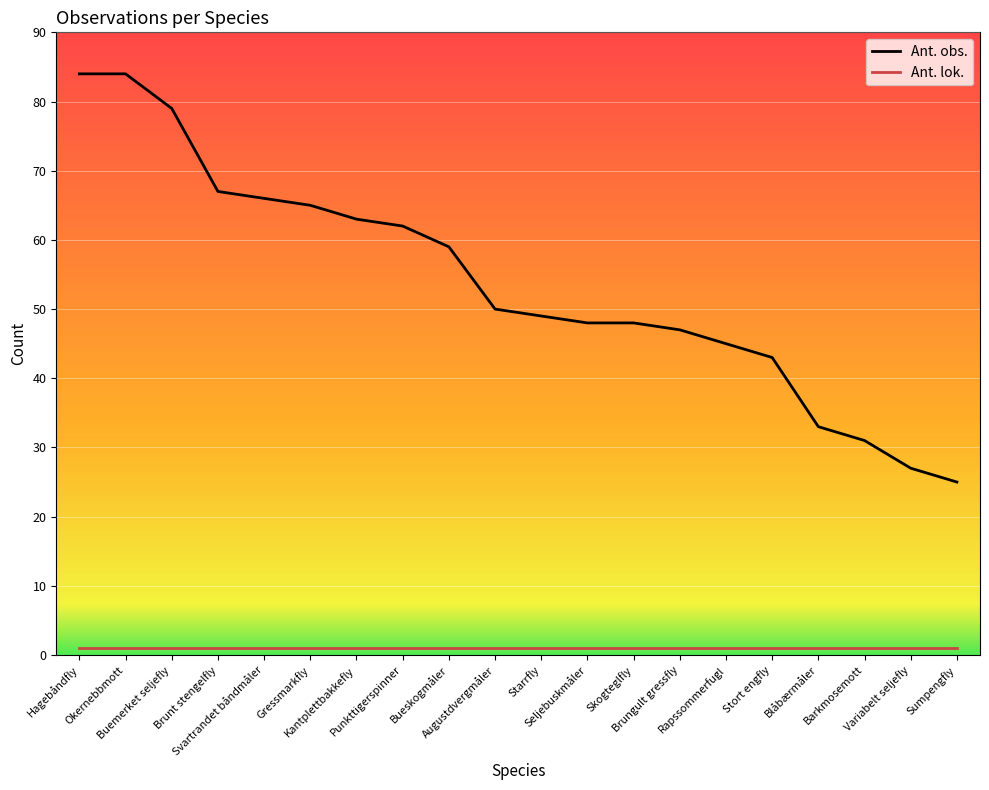

What is the smallest value displayed?

1